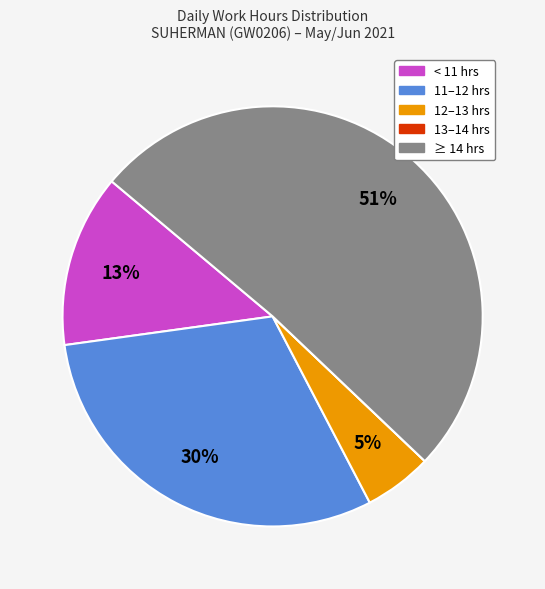

Which slice represents more than half of the pie?

≥ 14 hrs